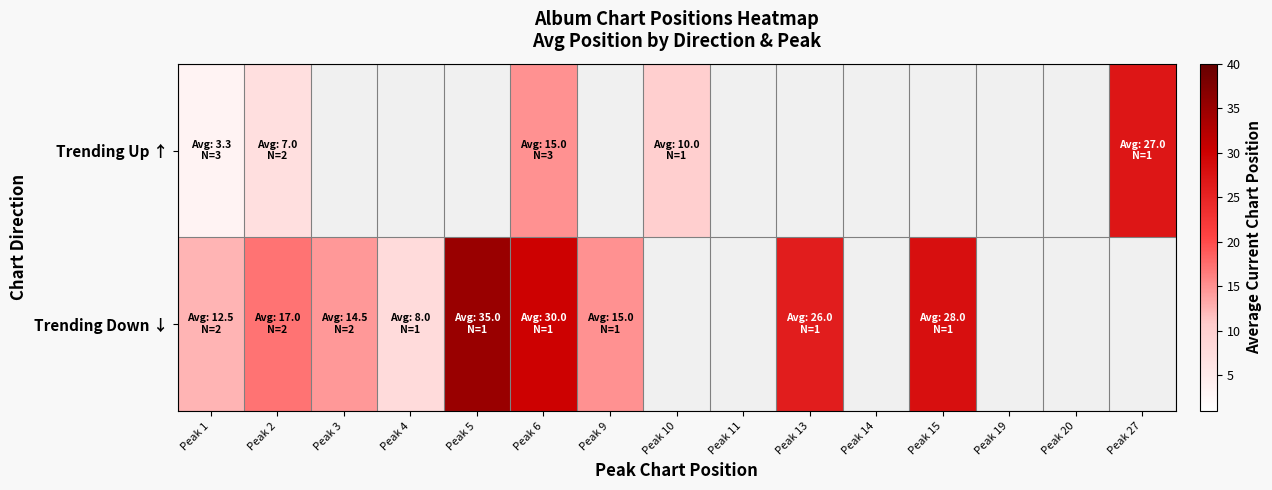

True or false: Trending Down ↓ has a value of 14.5 at Peak 3.

True